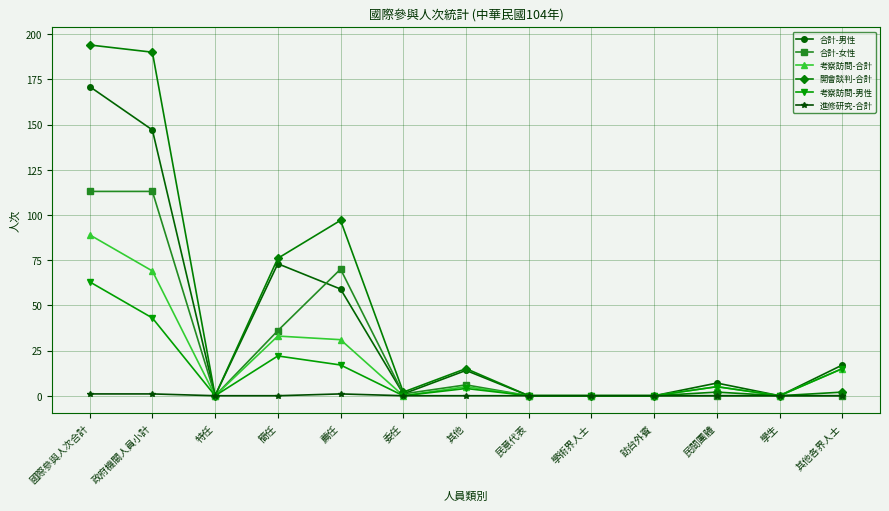

At which category does 開會談判-合計 reach its first local valley?

特任